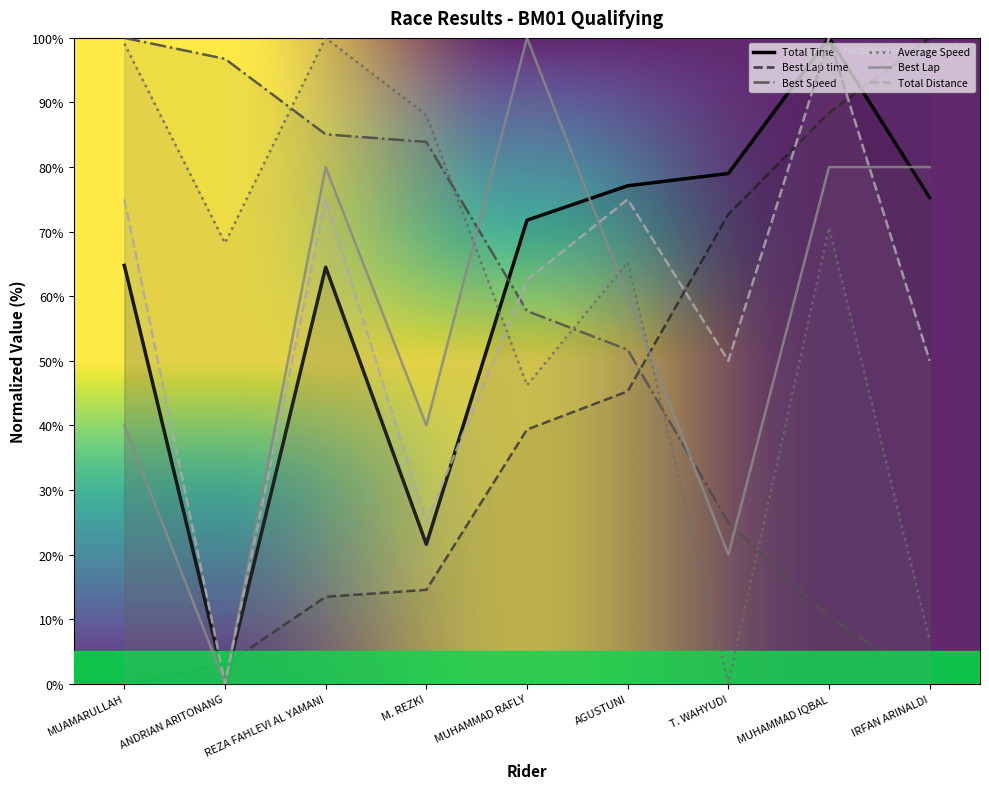

After their last crossing, which series has the higher values: Total Time or Best Speed?

Total Time